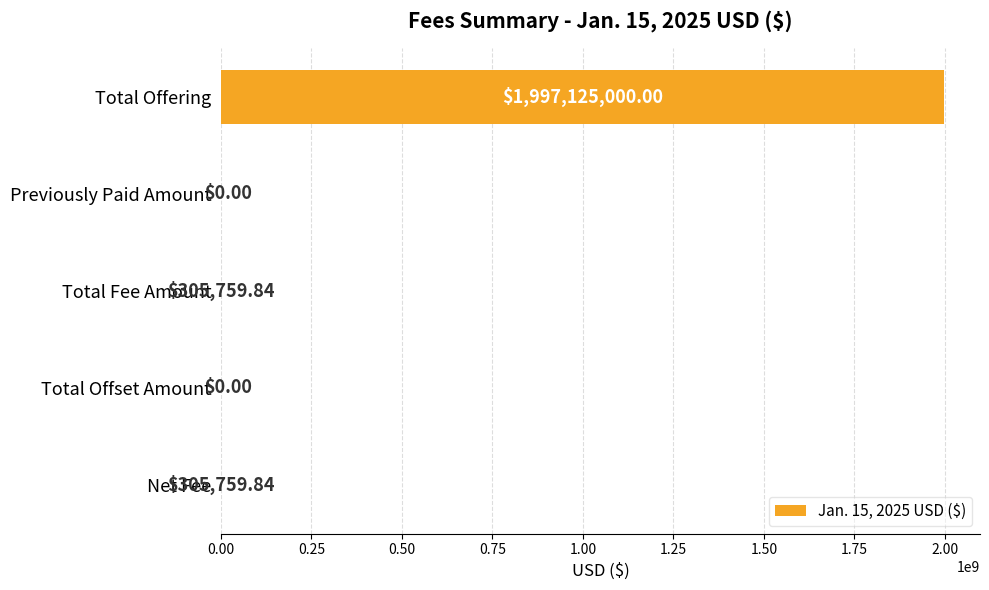

What is the sum of the values at Total Offset Amount and Total Fee Amount?

305759.8